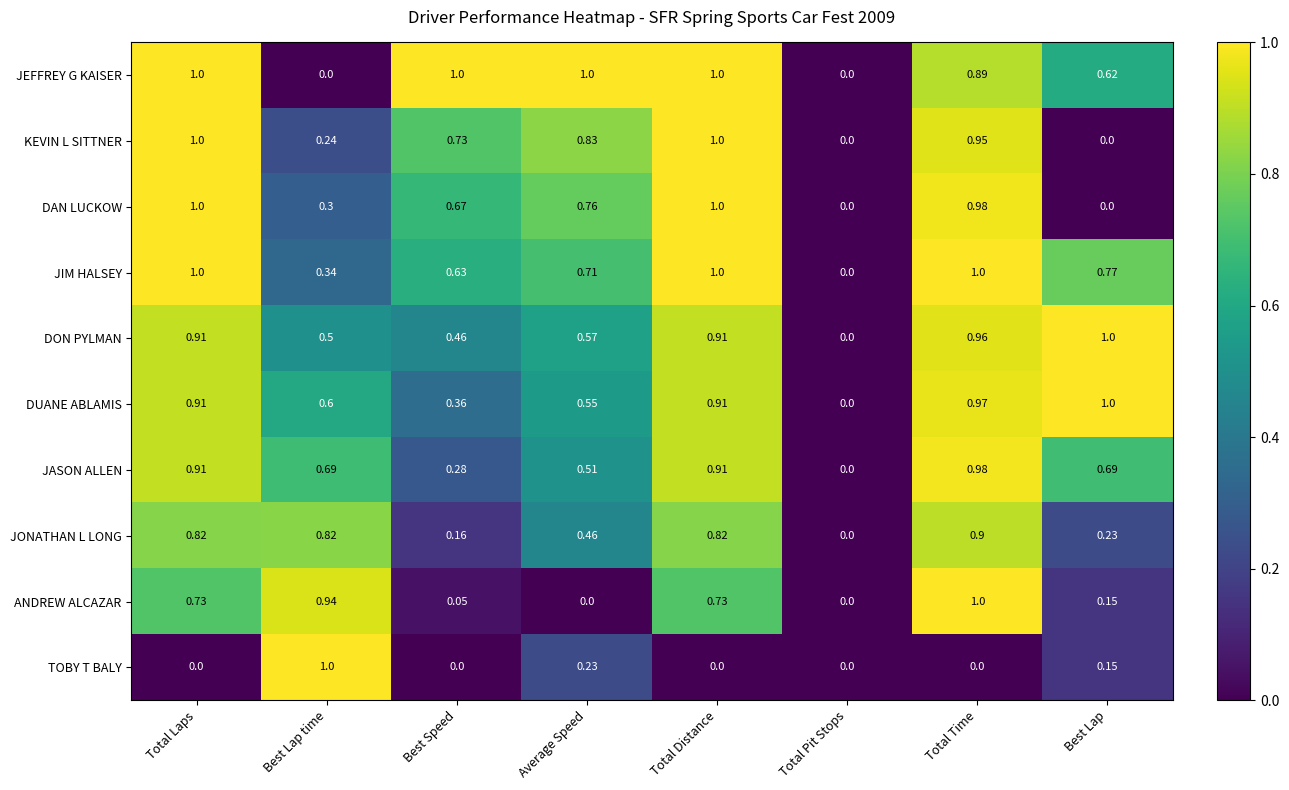

At which label is DON PYLMAN closest to 0?

Total Pit Stops